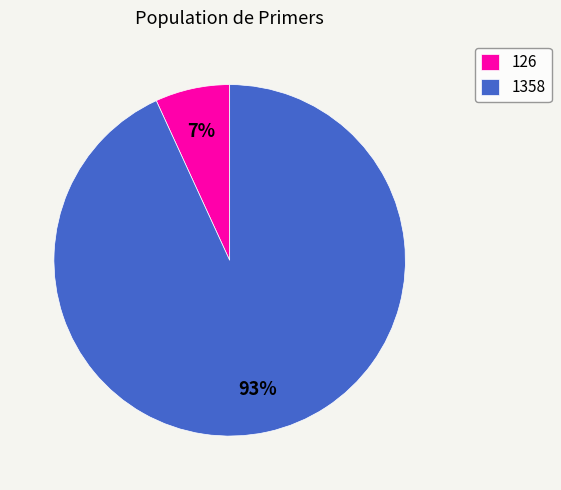

Between 126 and 1358, which is larger?

1358